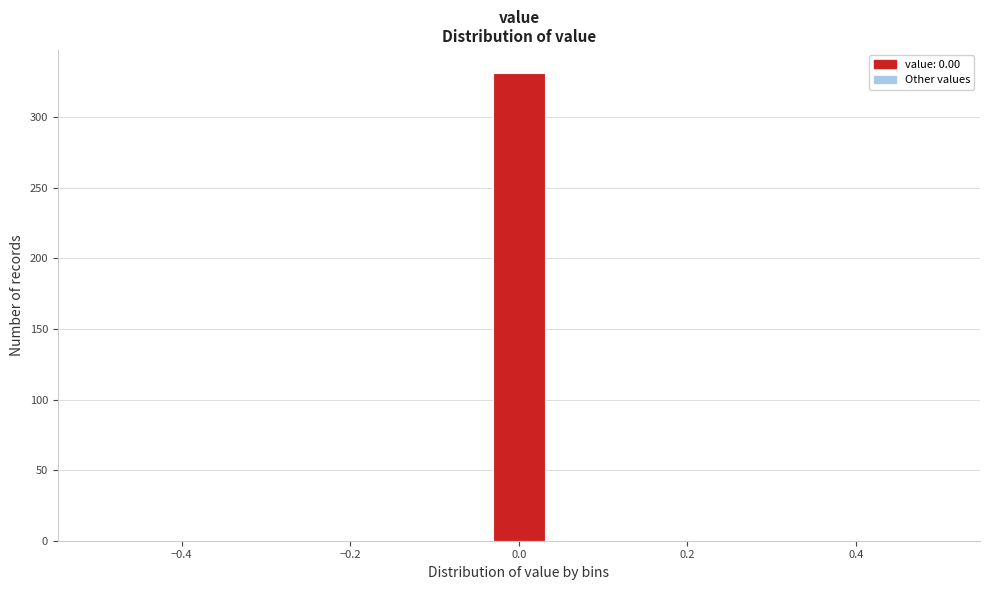

Around what value on the x-axis is the tallest bar? Give the approximate position of its centre, as read against the axis.

0.00